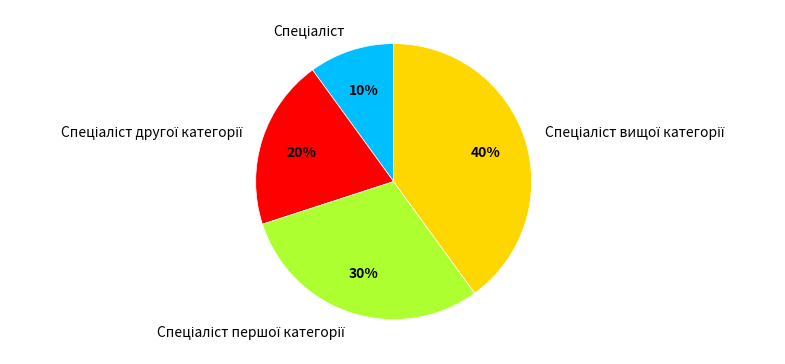

Count the number of slices in the pie.

4